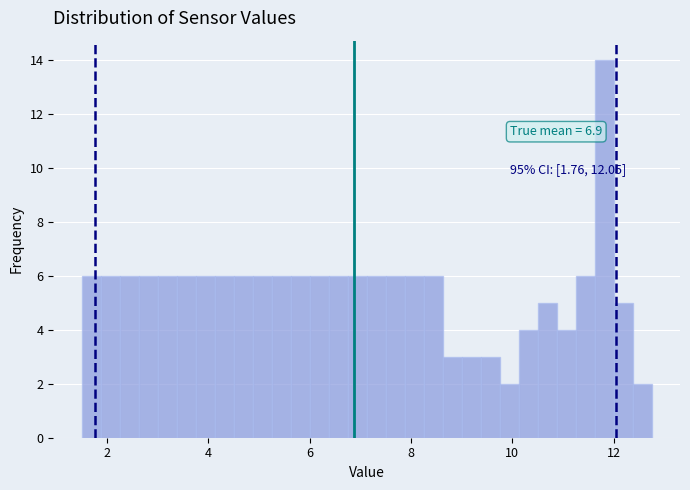

Read against the x-axis, roughly where is the centre of the tallest bar?

11.8